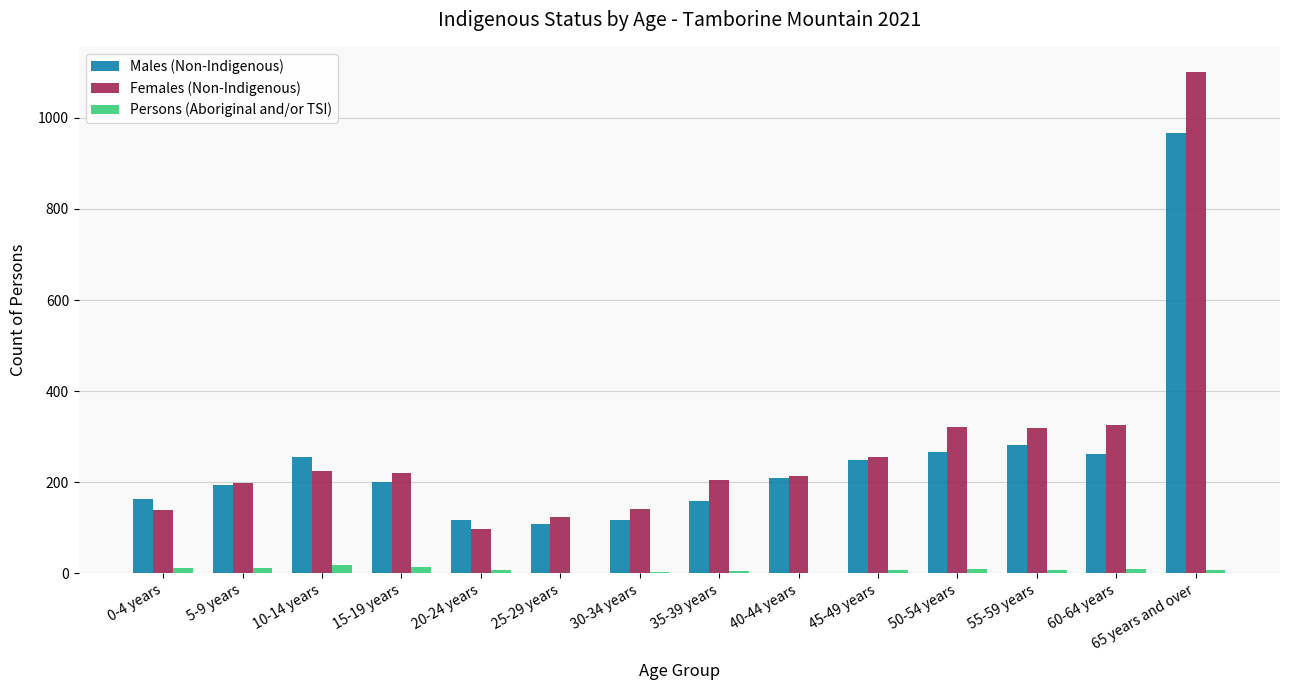

How many series are shown in this chart?

3